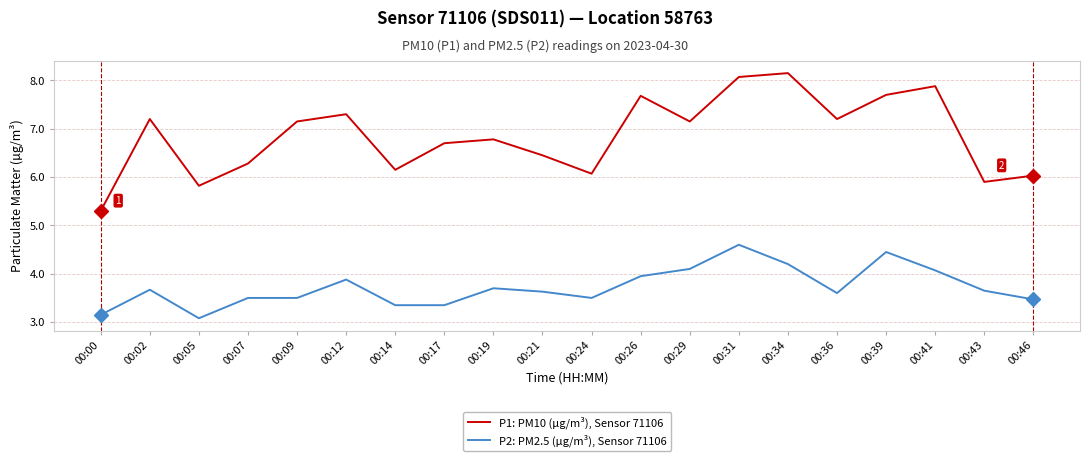

List the series in order of their overall mean, highest first.

P1: PM10 (µg/m³), Sensor 71106, P2: PM2.5 (µg/m³), Sensor 71106